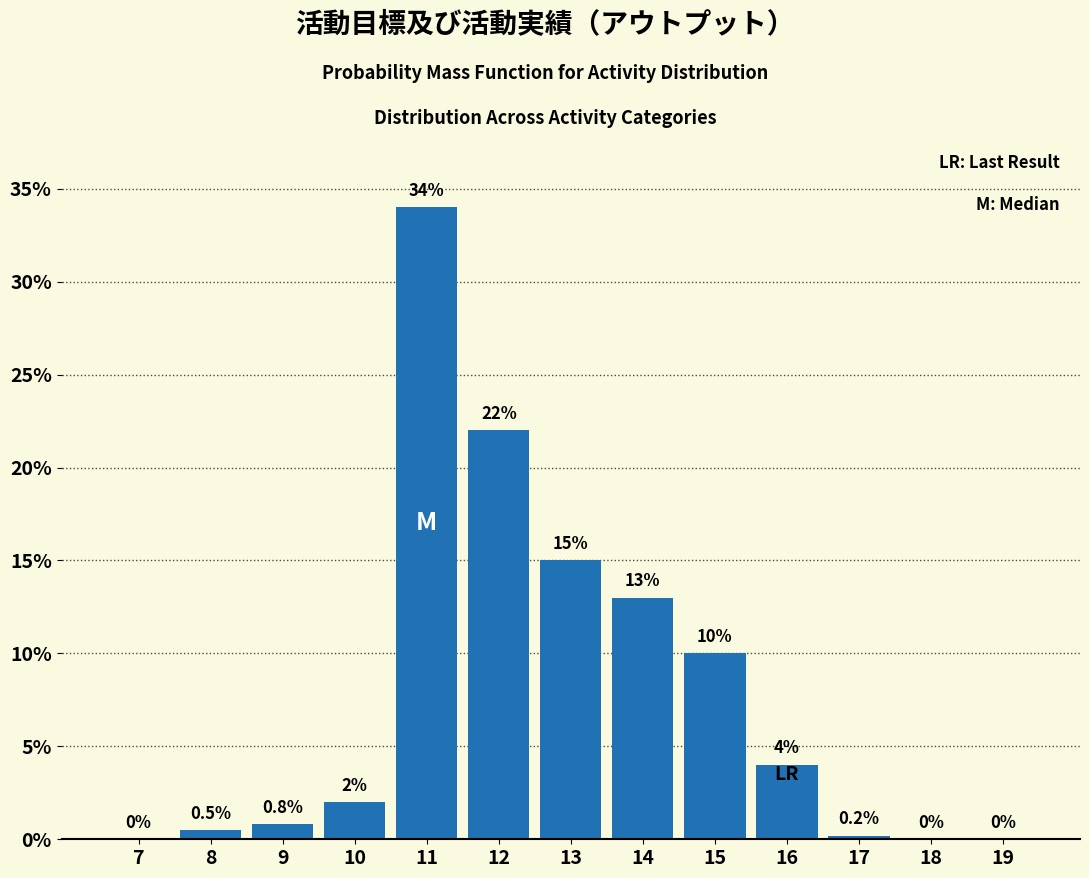

Reading left to right, extract all data points from this chart.

7=0.0	8=0.5	9=0.8	10=2.0	11=34.0	12=22.0	13=15.0	14=13.0	15=10.0	16=4.0	17=0.2	18=0.0	19=0.0